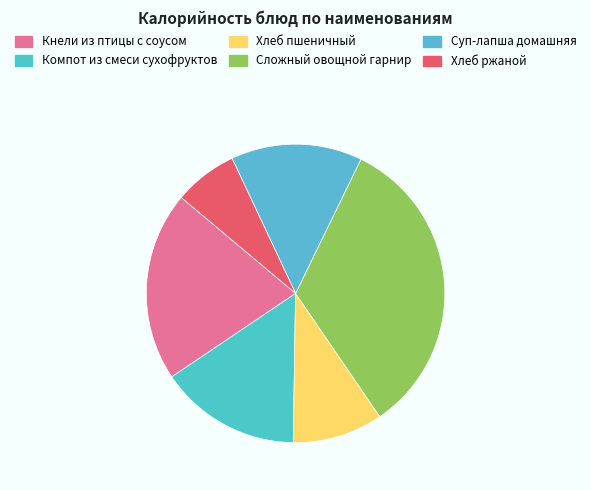

True or false: Суп-лапша домашняя accounts for 23% of the total.

False